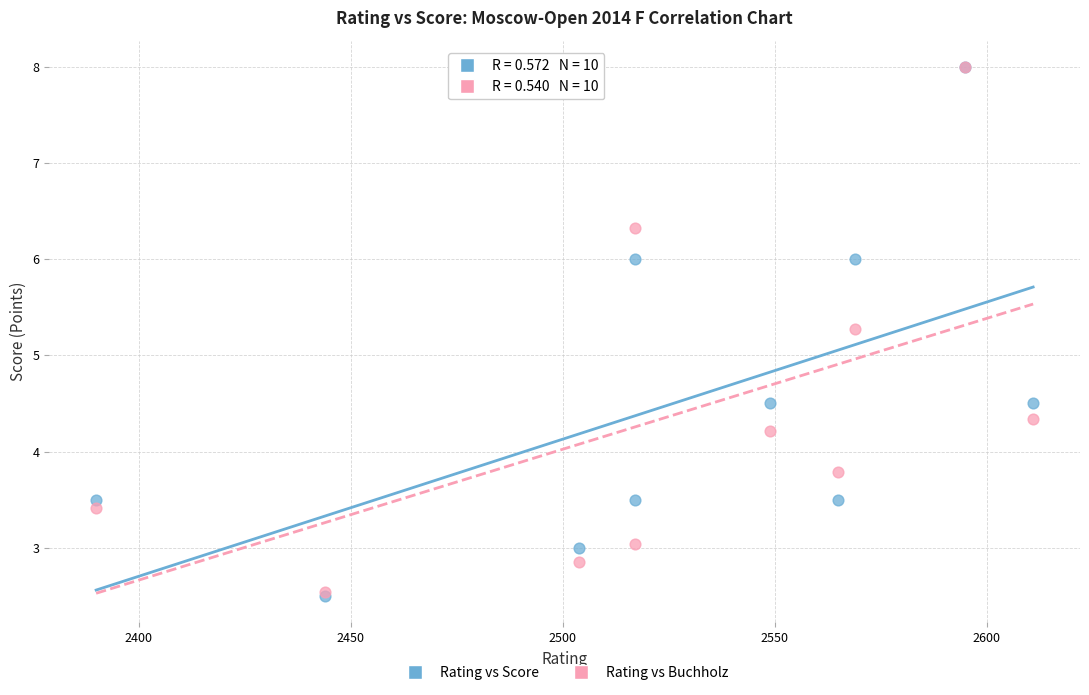

Across all series, what Y value is closest to 5?

5.3